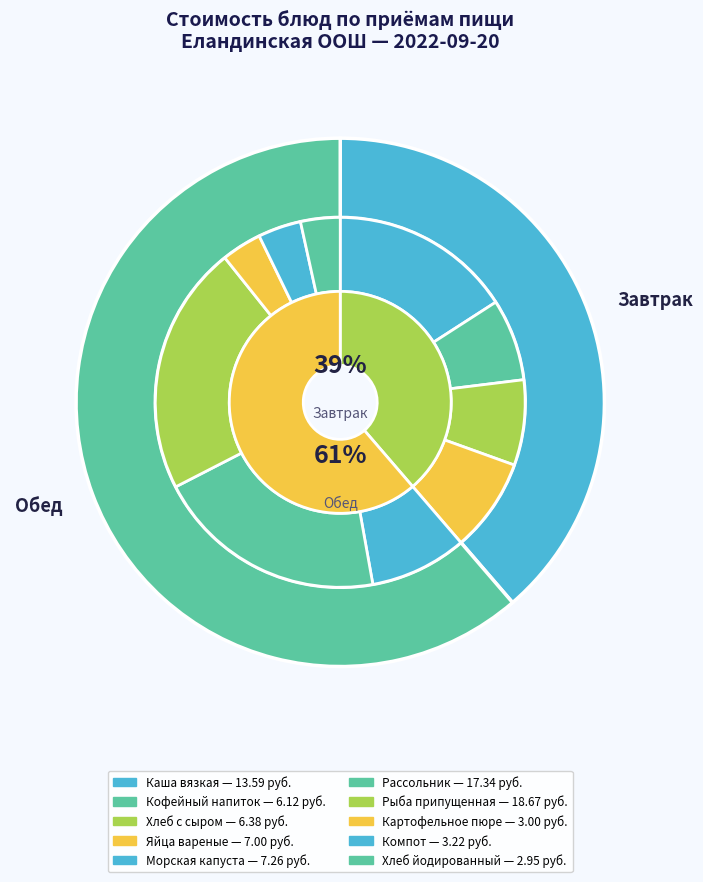

Is there any slice that represents more than half of the pie?

No